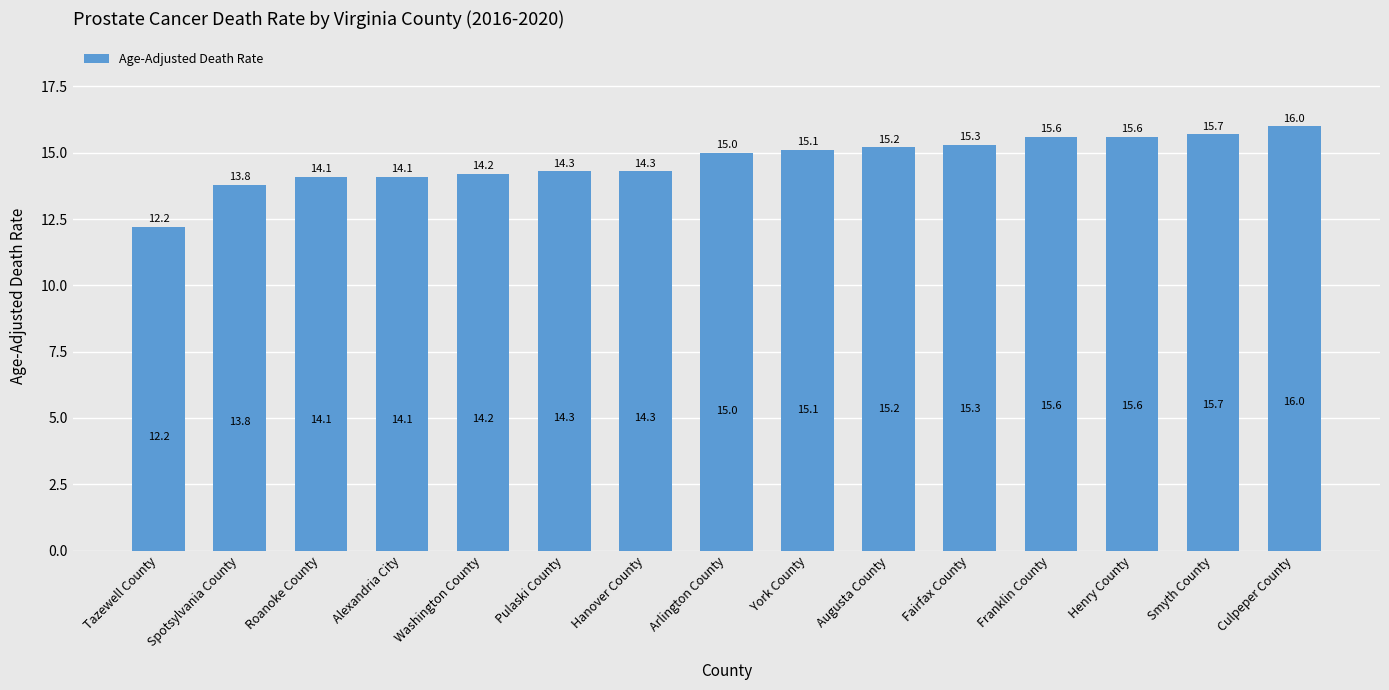

What is the change in value from Spotsylvania County to Hanover County?

+0.5